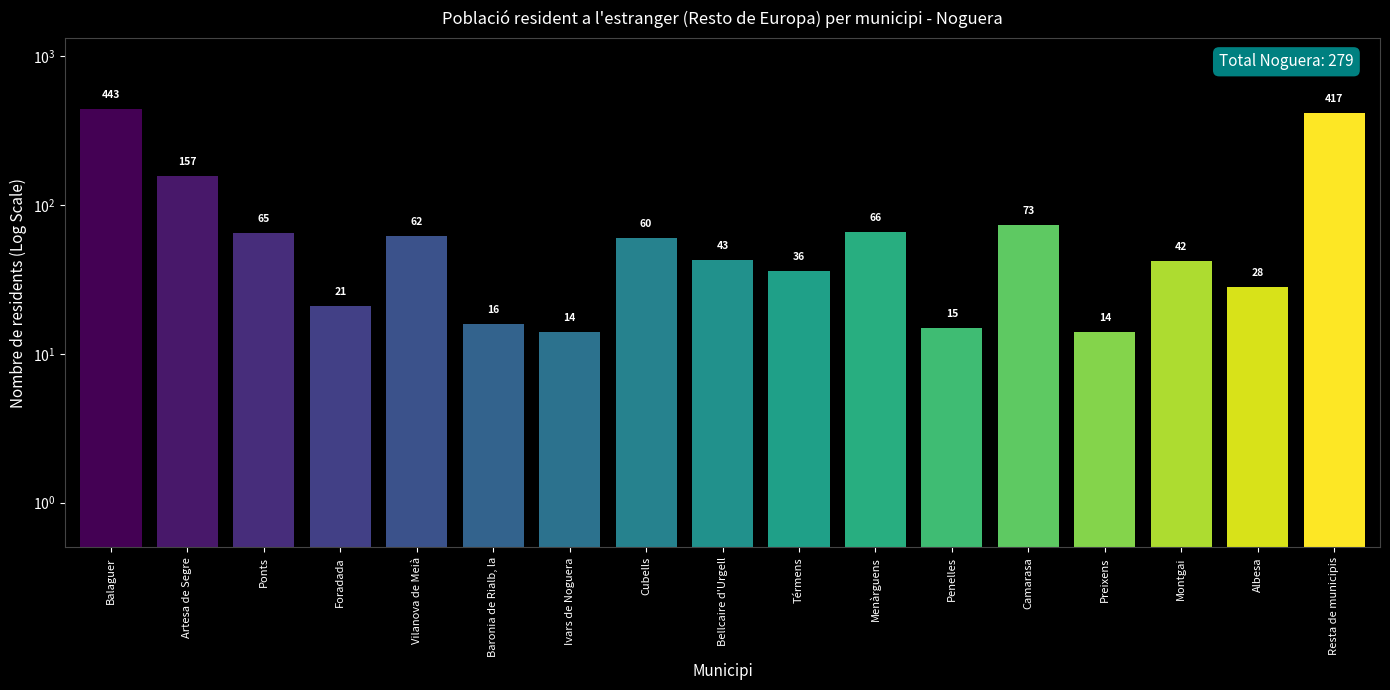

Reading left to right, list all the values displayed in this chart.

Balaguer=443	Artesa de Segre=157	Ponts=65	Foradada=21	Vilanova de Meià=62	Baronia de Rialb, la=16	Ivars de Noguera=14	Cubells=60	Bellcaire d'Urgell=43	Térmens=36	Menàrguens=66	Penelles=15	Camarasa=73	Preixens=14	Montgai=42	Albesa=28	Resta de municipis=417